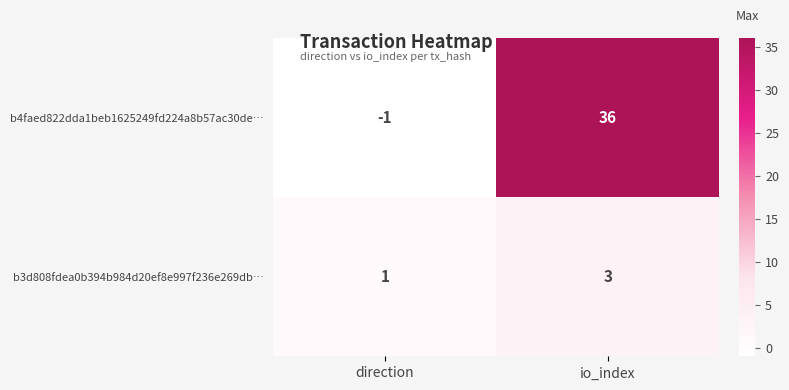

At which category is the sum across all series the highest?

io_index